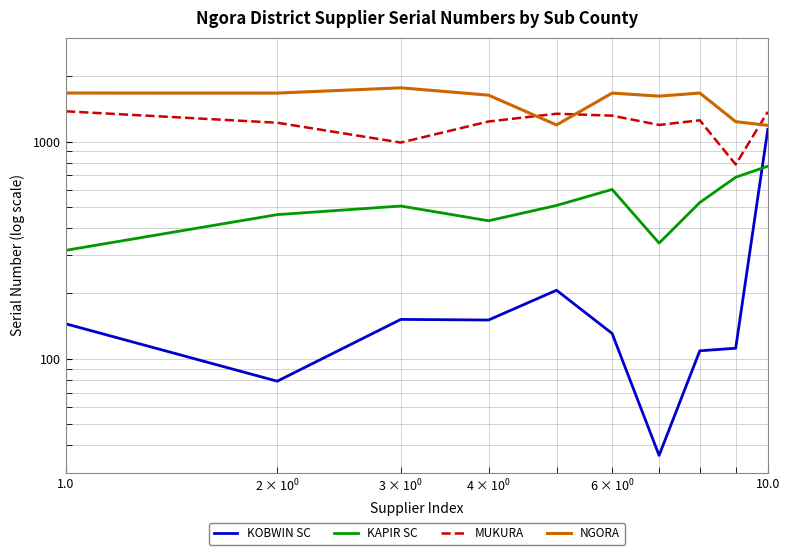

True or false: KOBWIN SC has a value of 24 at 7.

False